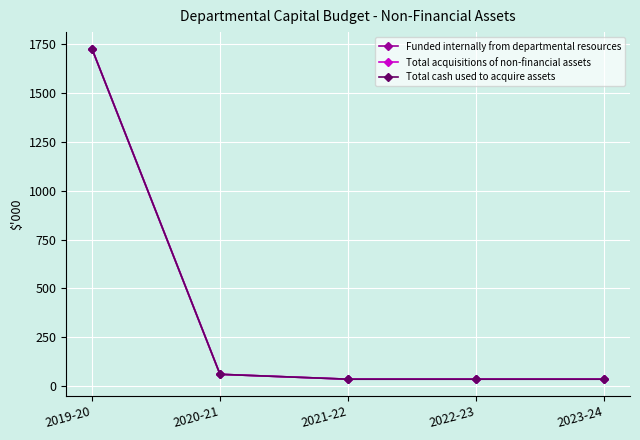

Rank the series by their maximum value, from highest to lowest.

Funded internally from departmental resources, Total acquisitions of non-financial assets, Total cash used to acquire assets